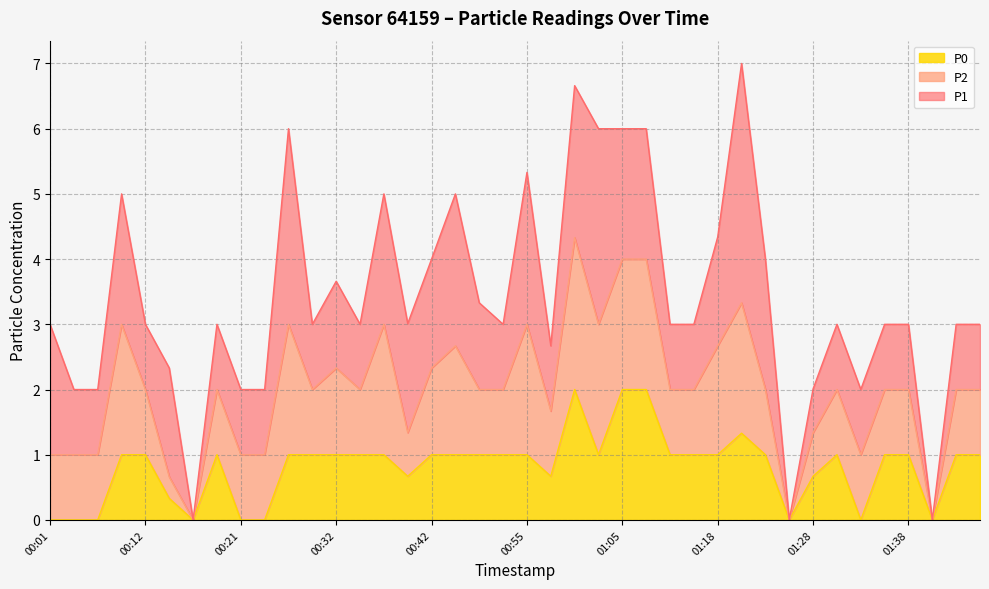

What is the spread (max minus min) of values at 00:21?

1.0